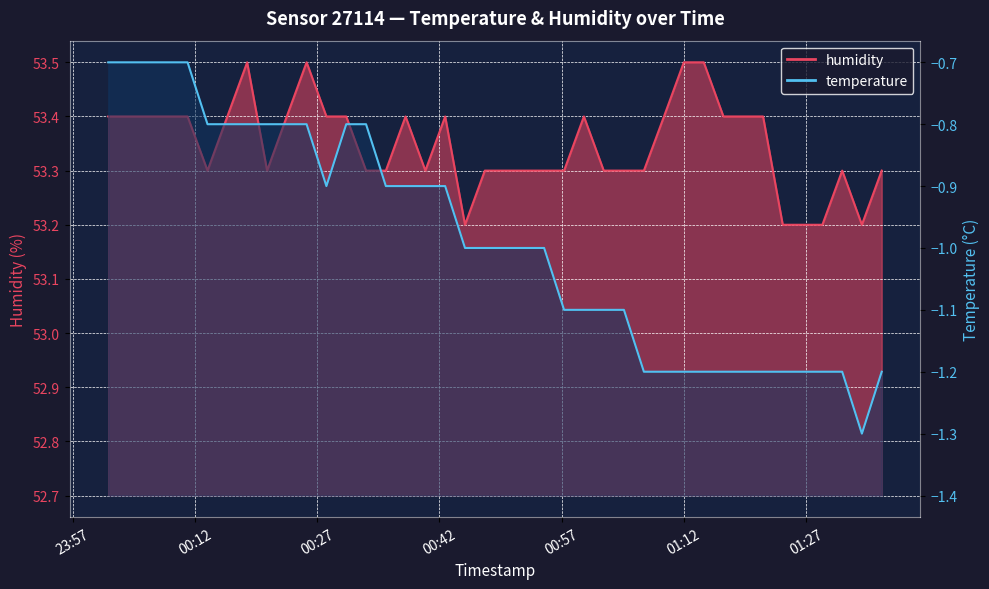

How many series are shown in this chart?

2